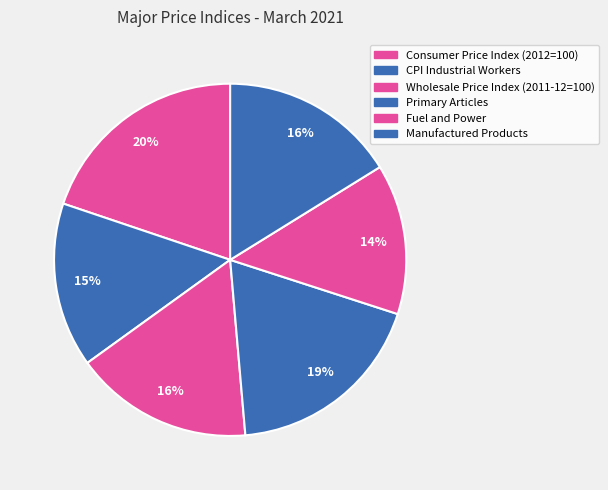

Is there a majority slice in this chart?

No